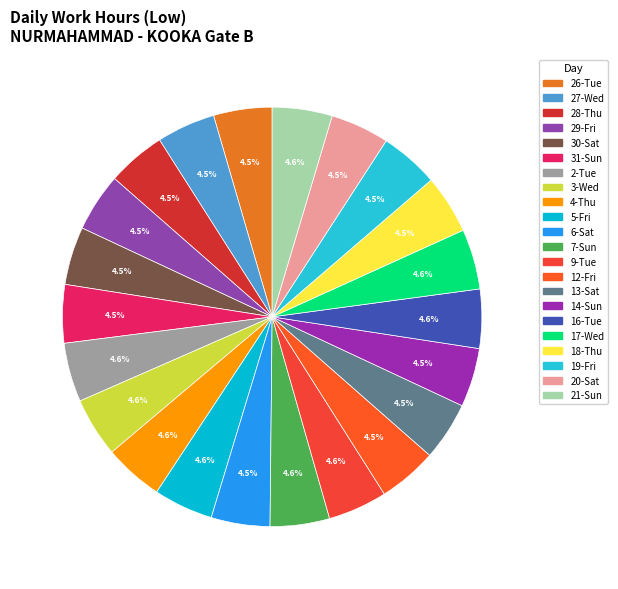

Rank the categories by value from lowest to highest.

Sat_1, Sun_1, Fri_1, Tue, Wed_1, Sat_3, Thu_1, Sat_2, Sat_4, Thu_3, Fri_3, Sun_3, Fri_4, Tue_2, Tue_4, Tue_3, Thu_2, Sun_2, Wed_2, Fri_2, Sun_4, Wed_3